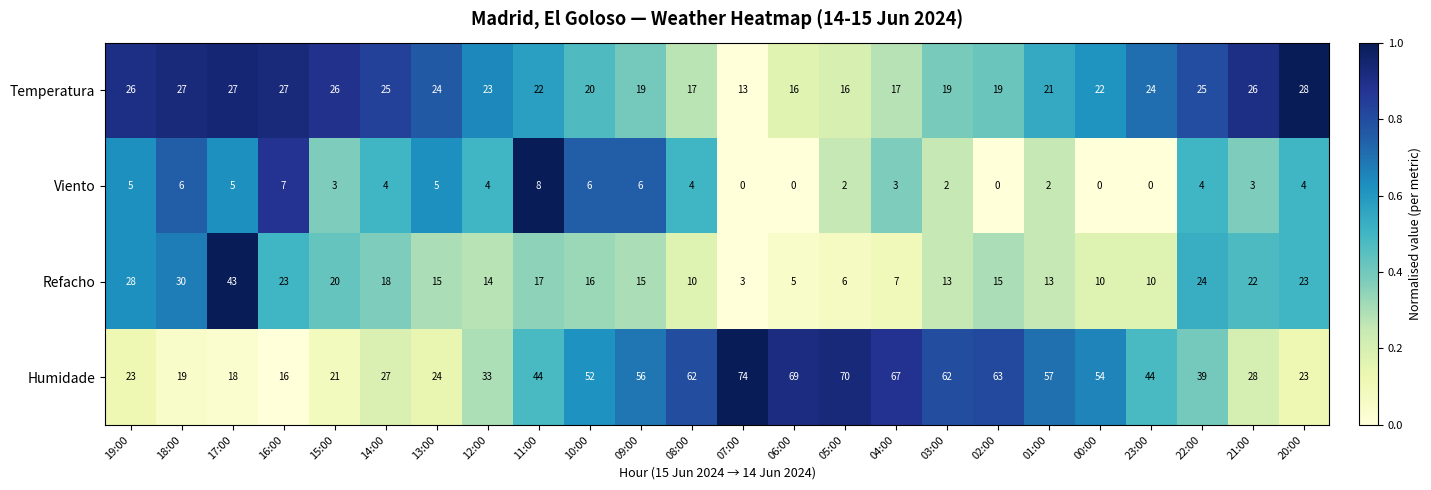

Which series has the widest spread of values?

Humidade